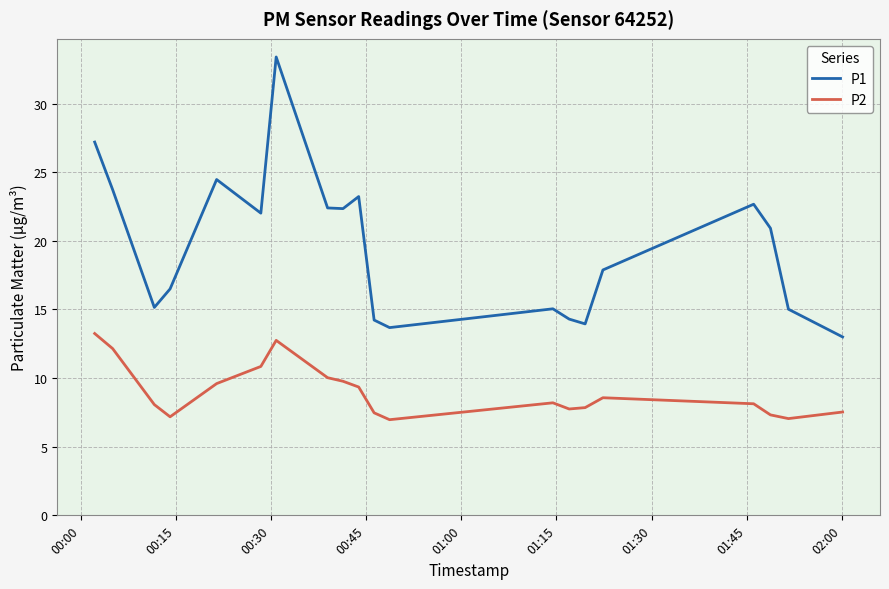

Which series has the widest spread of values?

P1